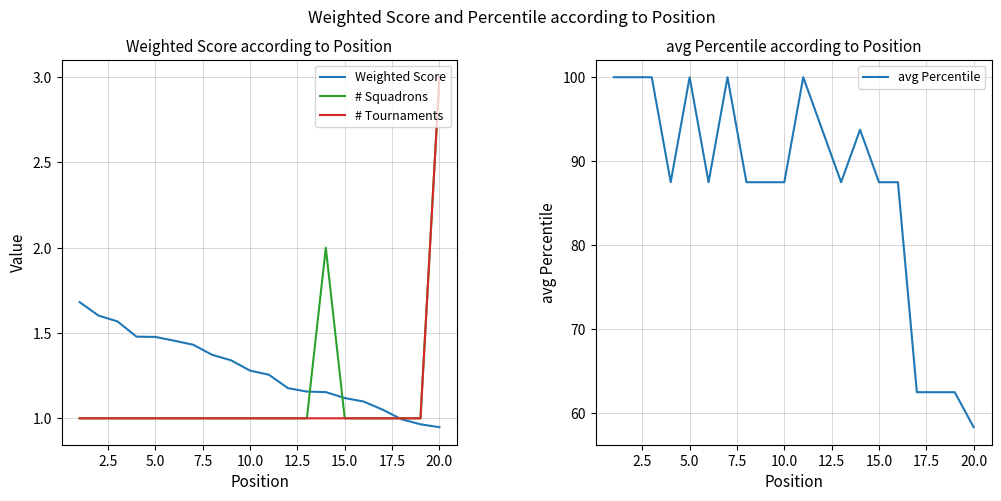

How many data points in # Tournaments are above 1?

1